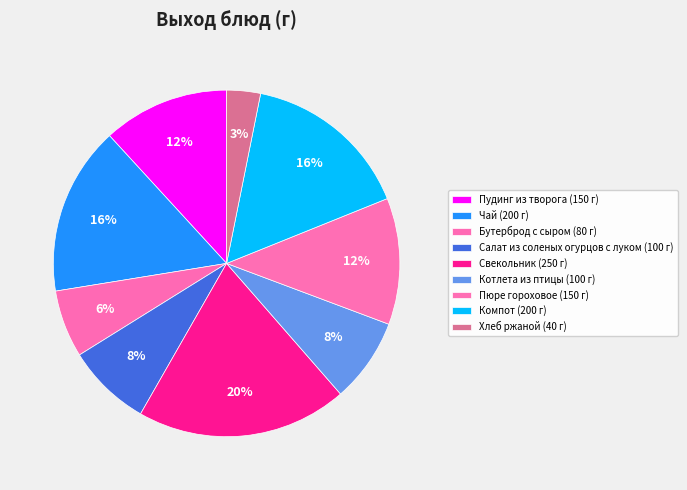

To the nearest percent, what percentage of the pie is Котлета из птицы?

8%